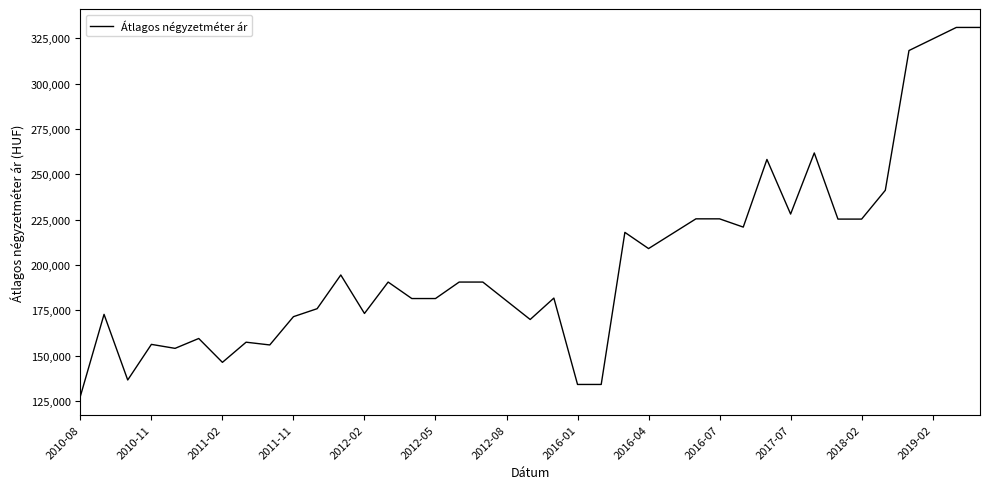

What is the smallest value displayed?

127727